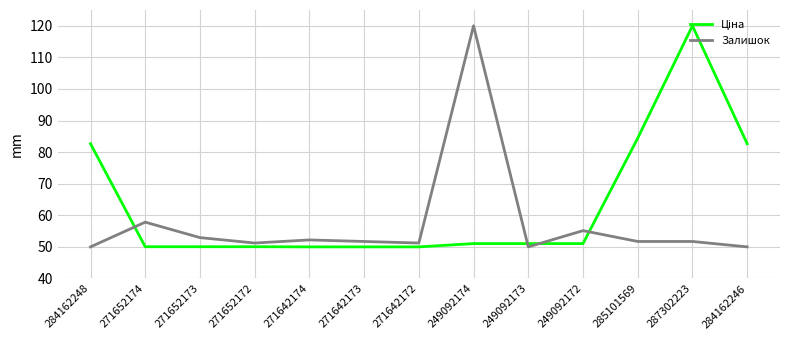

At how many categories does at least one series exceed 112?

2